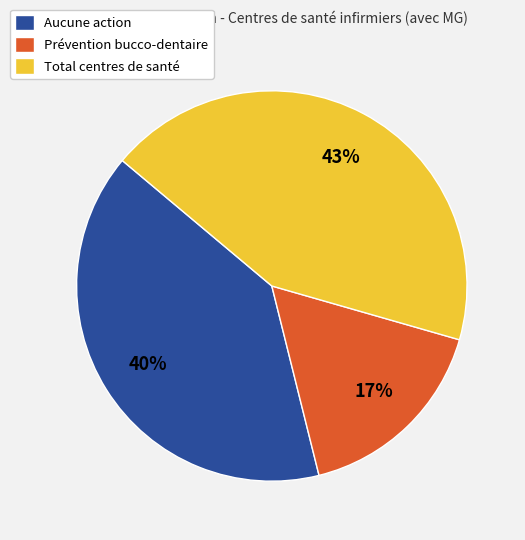

Approximately how many times larger is the value at Prévention bucco-dentaire compared to Total centres de santé?

0.4